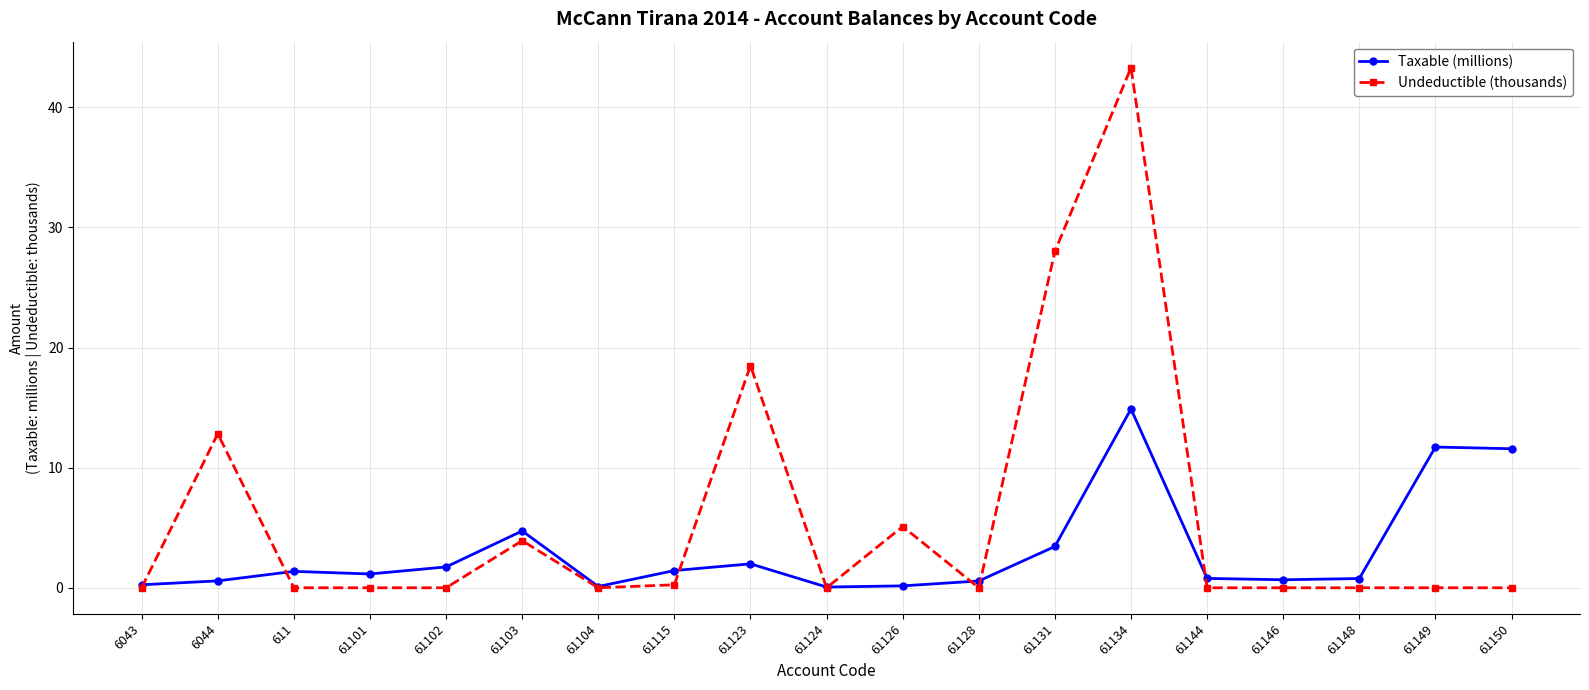

At which label does Taxable (millions) reach its peak?

61134